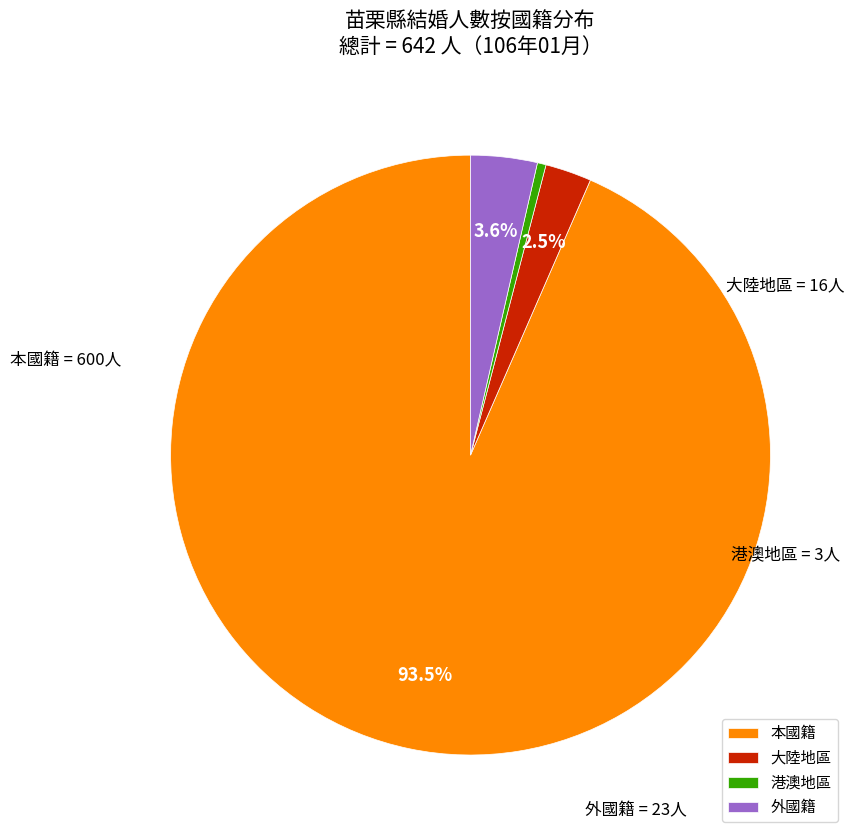

How many segments does this pie chart have?

4